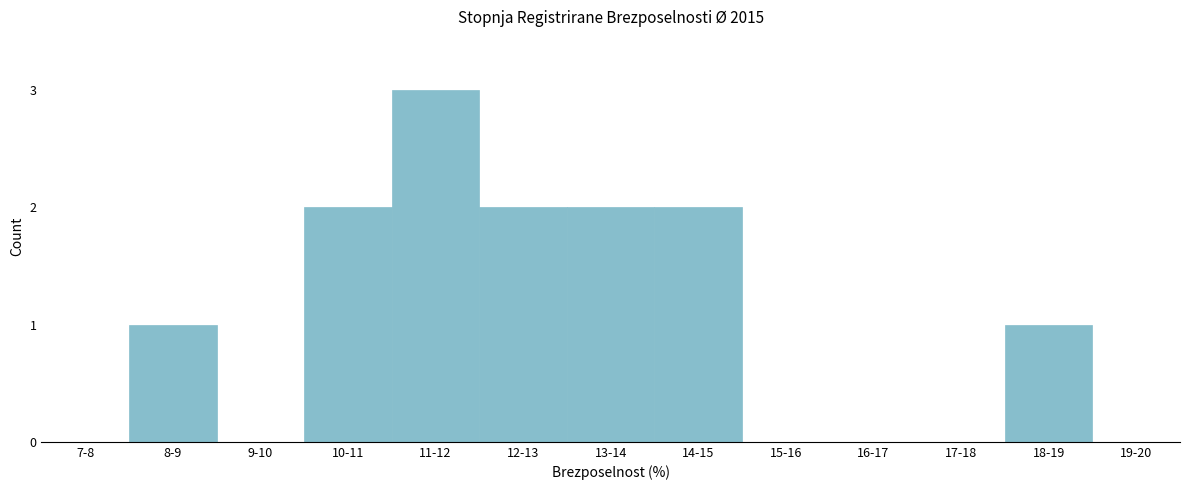

Reading left to right, transcribe all the data shown in this chart.

7-8=0	8-9=1	9-10=0	10-11=2	11-12=3	12-13=2	13-14=2	14-15=2	15-16=0	16-17=0	17-18=0	18-19=1	19-20=0